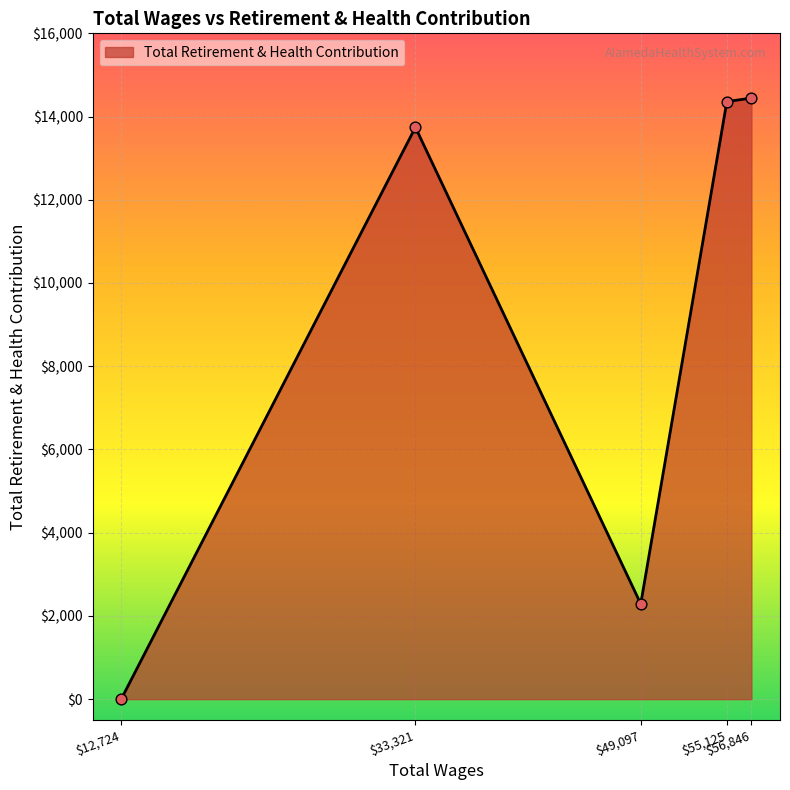

What is the greatest value displayed?

14444.0